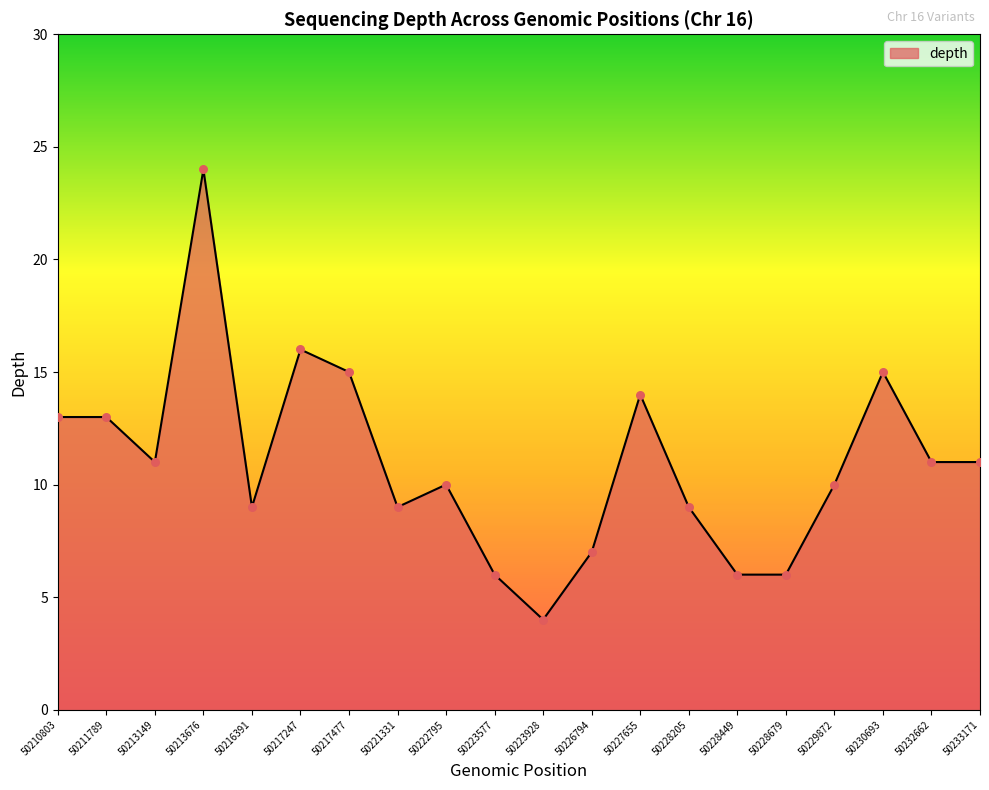

What is the change in value from 50228205 to 50232662?

+2